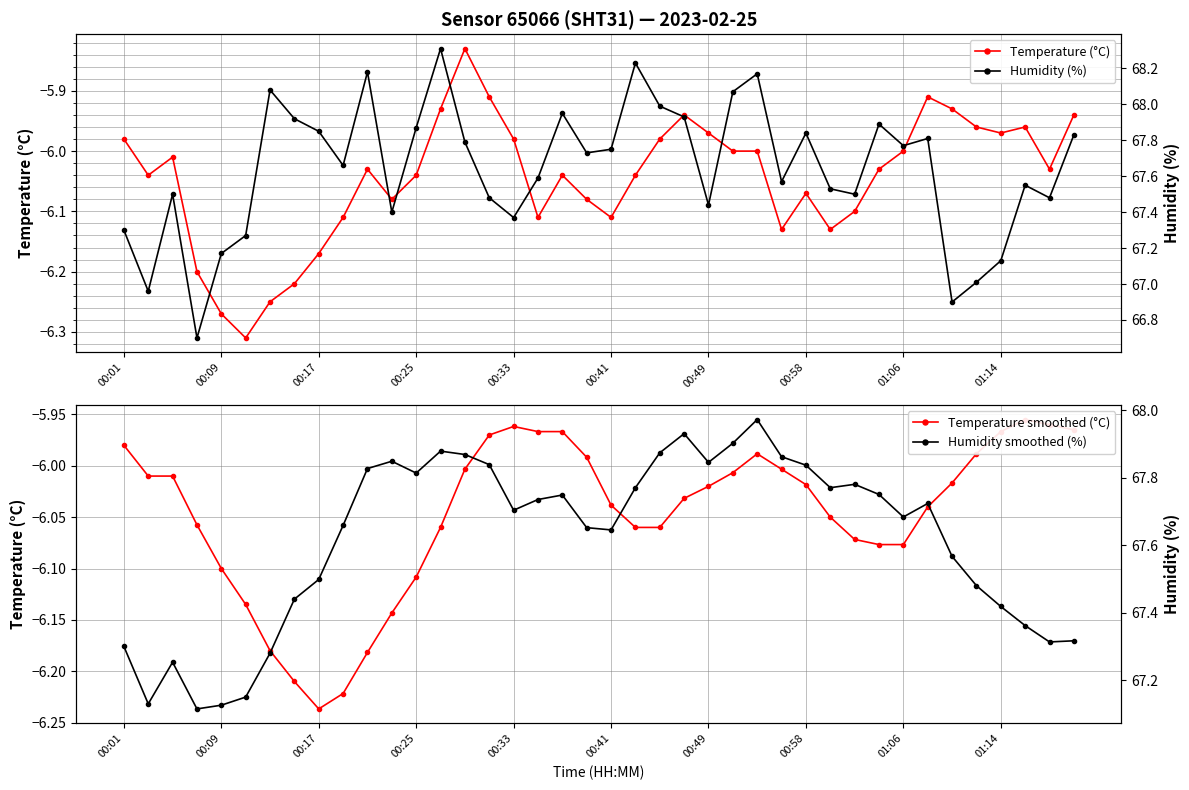

The Temperature (°C) series shows -2.3 at 30. True or false?

False